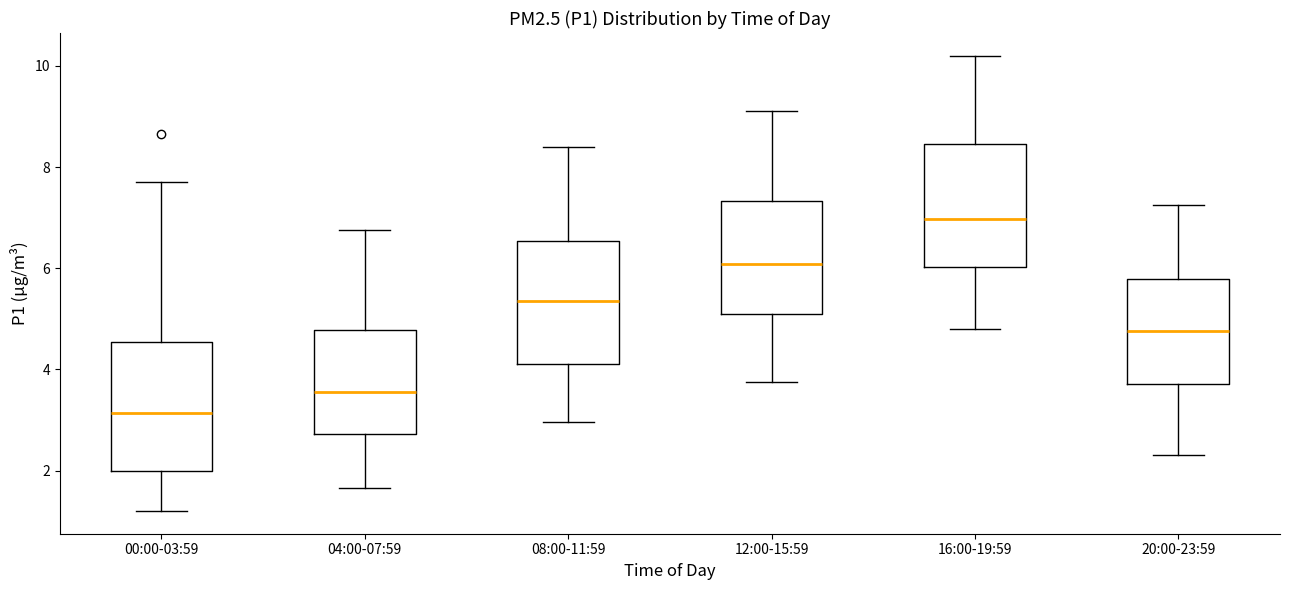

Reading left to right, transcribe this box plot: for each box, give where its median line is, the range the box spans, and where its two whiskers end, as read against the y-axis. The values are not printed on the chart, so give them approximately, as read against the axis.

00:00-03:59: median 3.2, box 2.0 to 4.6, whiskers 1.2 to 7.8
04:00-07:59: median 3.6, box 2.8 to 4.8, whiskers 1.6 to 6.8
08:00-11:59: median 5.4, box 4.2 to 6.6, whiskers 3.0 to 8.4
12:00-15:59: median 6.0, box 5.0 to 7.4, whiskers 3.8 to 9.2
16:00-19:59: median 7.0, box 6.0 to 8.4, whiskers 4.8 to 10.2
20:00-23:59: median 4.8, box 3.8 to 5.8, whiskers 2.4 to 7.2